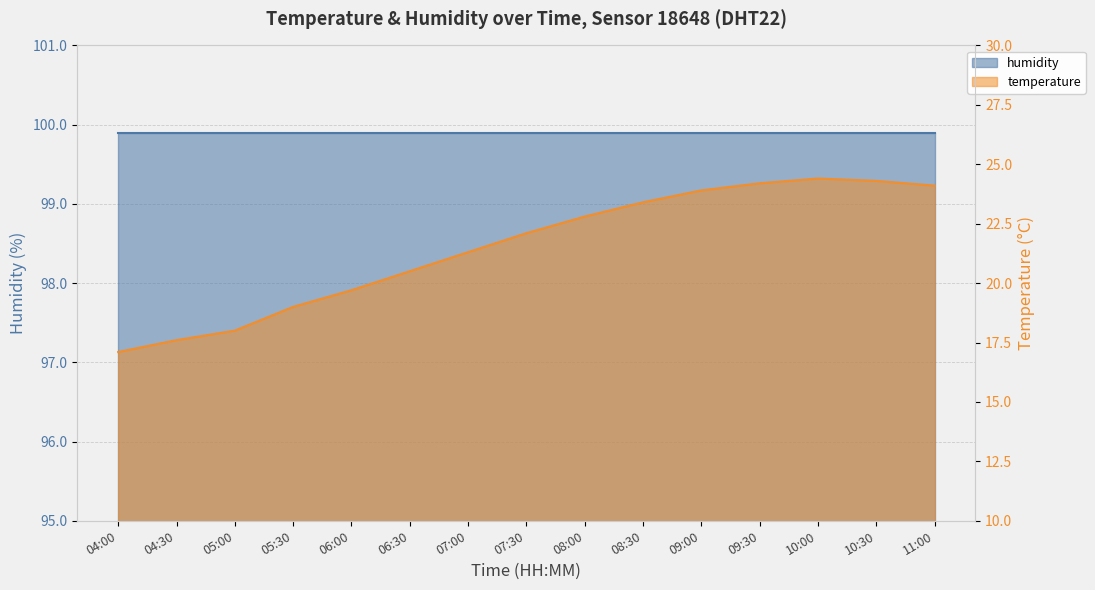

Rank the categories by value from lowest to highest.

04:00, 04:30, 05:00, 05:30, 06:00, 06:30, 07:00, 07:30, 08:00, 08:30, 09:00, 11:00, 09:30, 10:30, 10:00